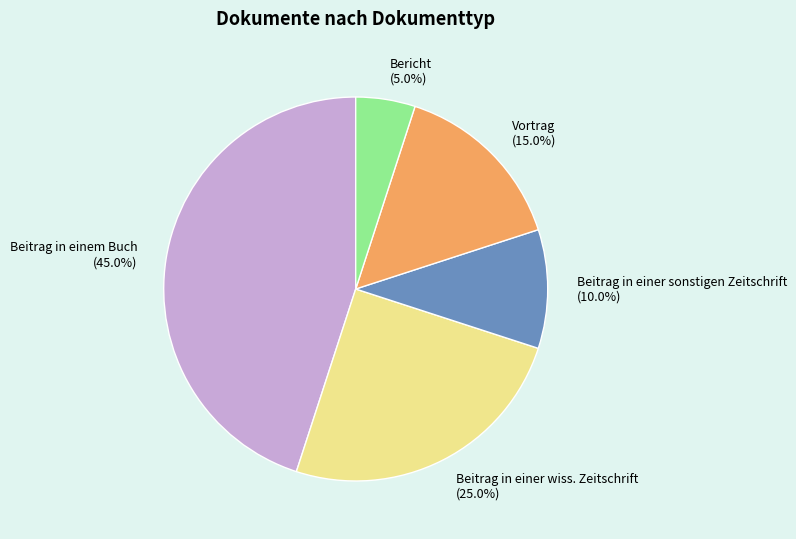

Is the sum of Vortrag and Beitrag in einer sonstigen Zeitschrift greater than half?

No